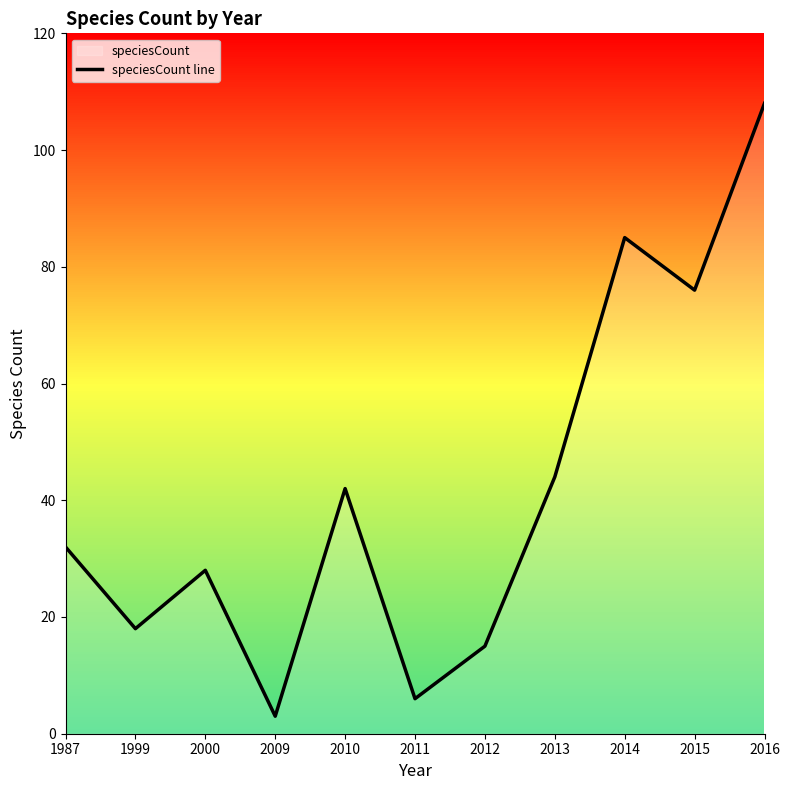

Reading right to left, transcribe all the data shown in this chart.

108	76	85	44	15	6	42	3	28	18	32